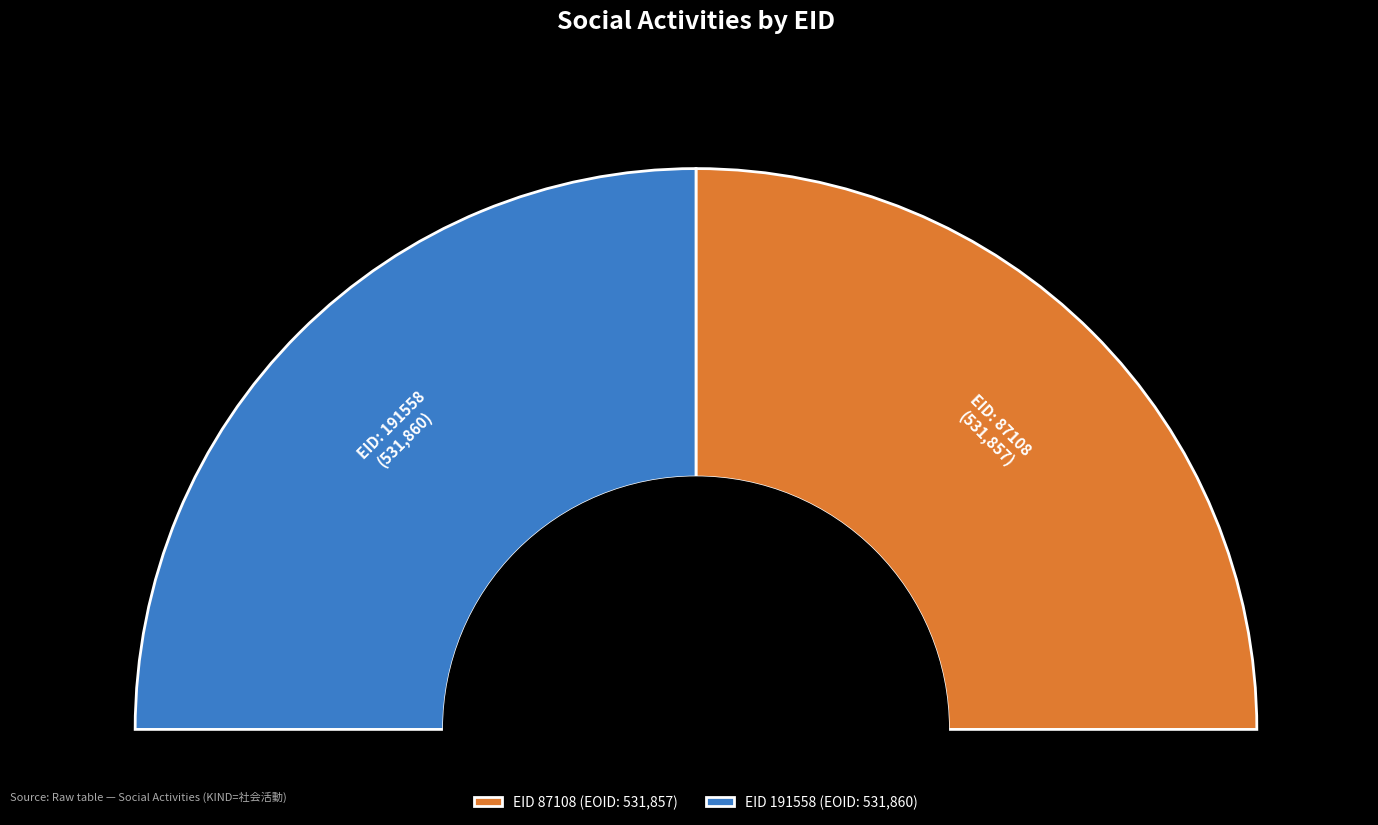

To the nearest percent, what percentage of the pie is 191558?

50%